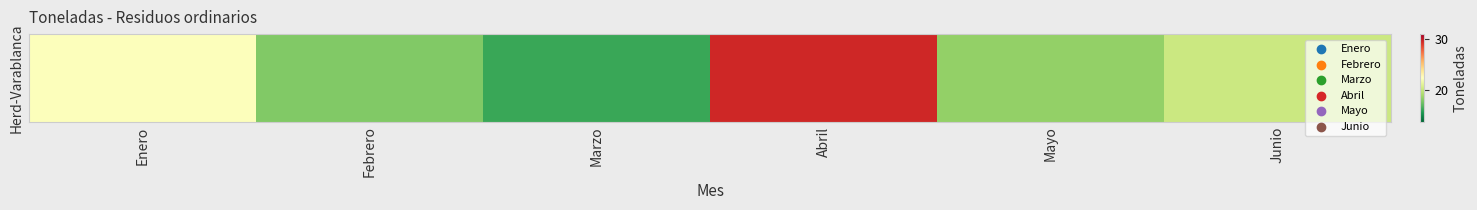

List the labels in order of value, smallest first.

Marzo, Febrero, Mayo, Junio, Enero, Abril